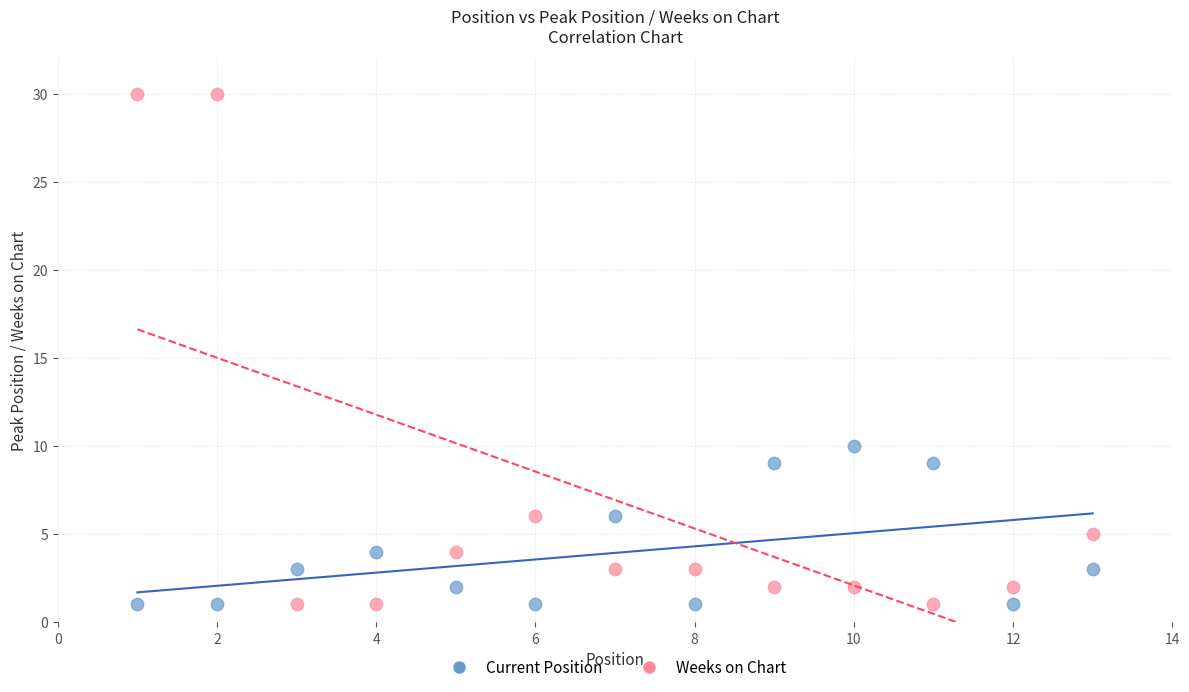

Across all series, what Y value is closest to 15?

10